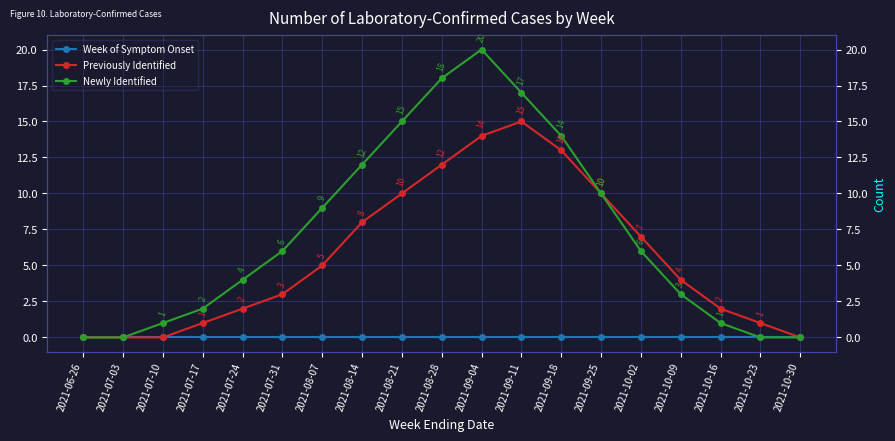

Reading left to right, what are all the values shown in this chart?

Week of Symptom Onset: 0	0	0	0	0	0	0	0	0	0	0	0	0	0	0	0	0	0	0
Previously Identified: 0	0	0	1	2	3	5	8	10	12	14	15	13	10	7	4	2	1	0
Newly Identified: 0	0	1	2	4	6	9	12	15	18	20	17	14	10	6	3	1	0	0